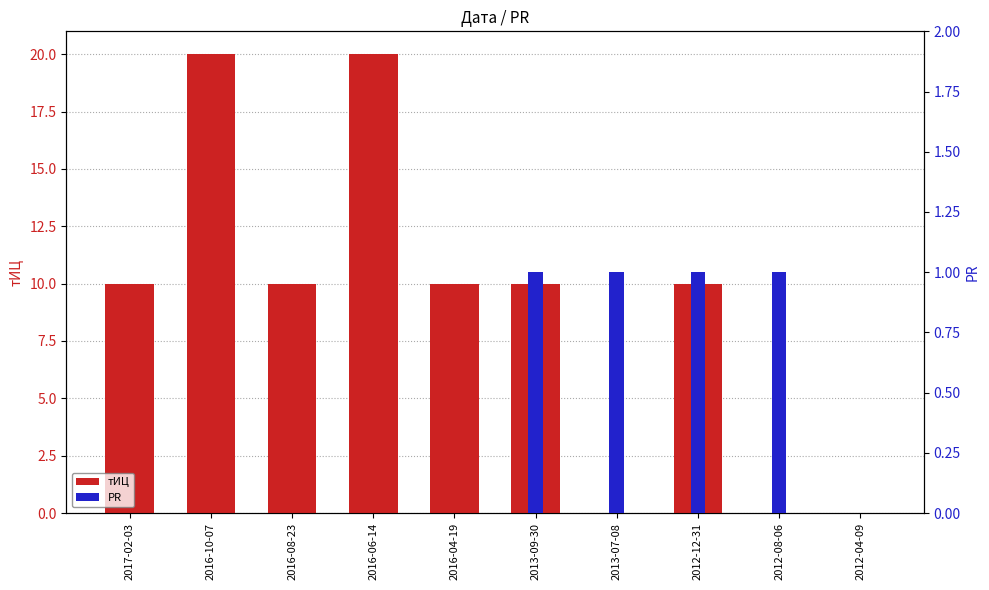

Rank the categories by PR value from highest to lowest.

2013-09-30, 2013-07-08, 2012-12-31, 2012-08-06, 2017-02-03, 2016-10-07, 2016-08-23, 2016-06-14, 2016-04-19, 2012-04-09